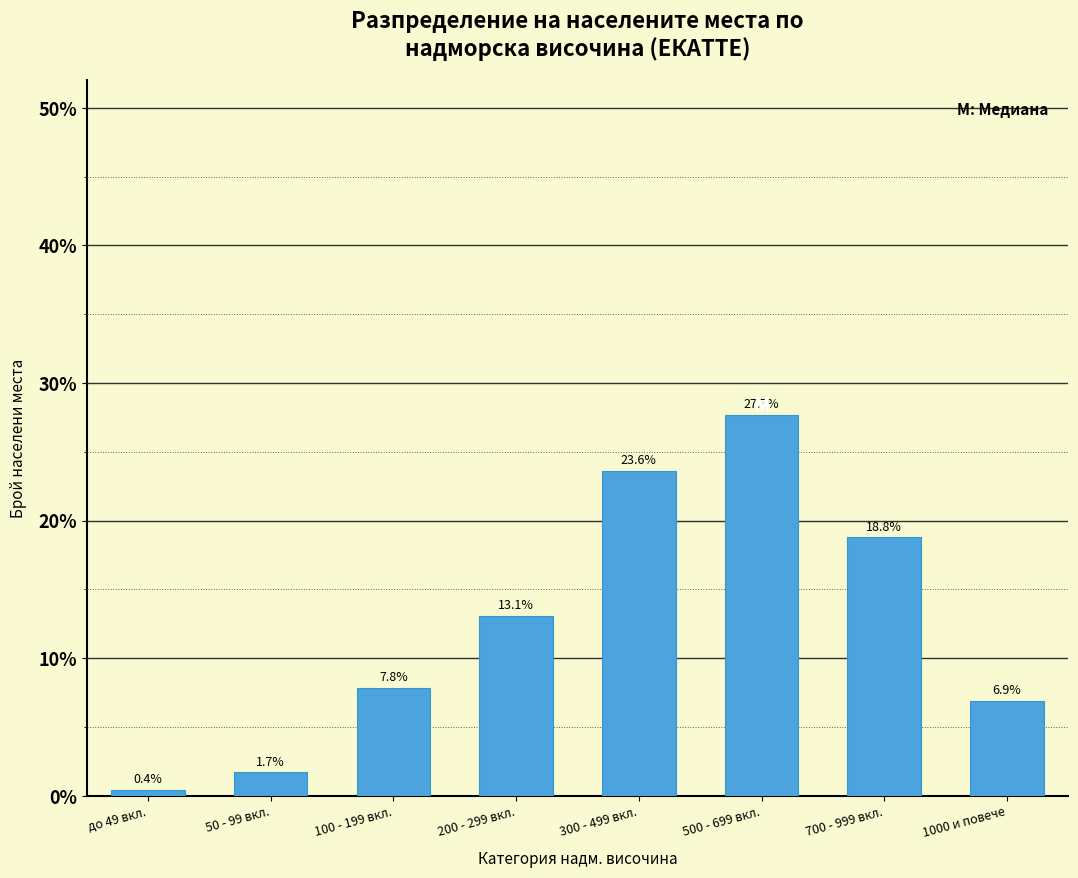

Reading left to right, what are all the values shown in this chart?

до 49 вкл.=0.4	50 - 99 вкл.=1.7	100 - 199 вкл.=7.8	200 - 299 вкл.=13.1	300 - 499 вкл.=23.6	500 - 699 вкл.=27.7	700 - 999 вкл.=18.8	1000 и повече=6.9